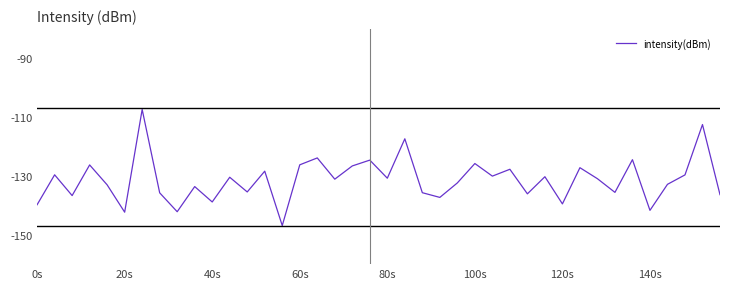

What is the maximum value shown in the chart?

-107.4